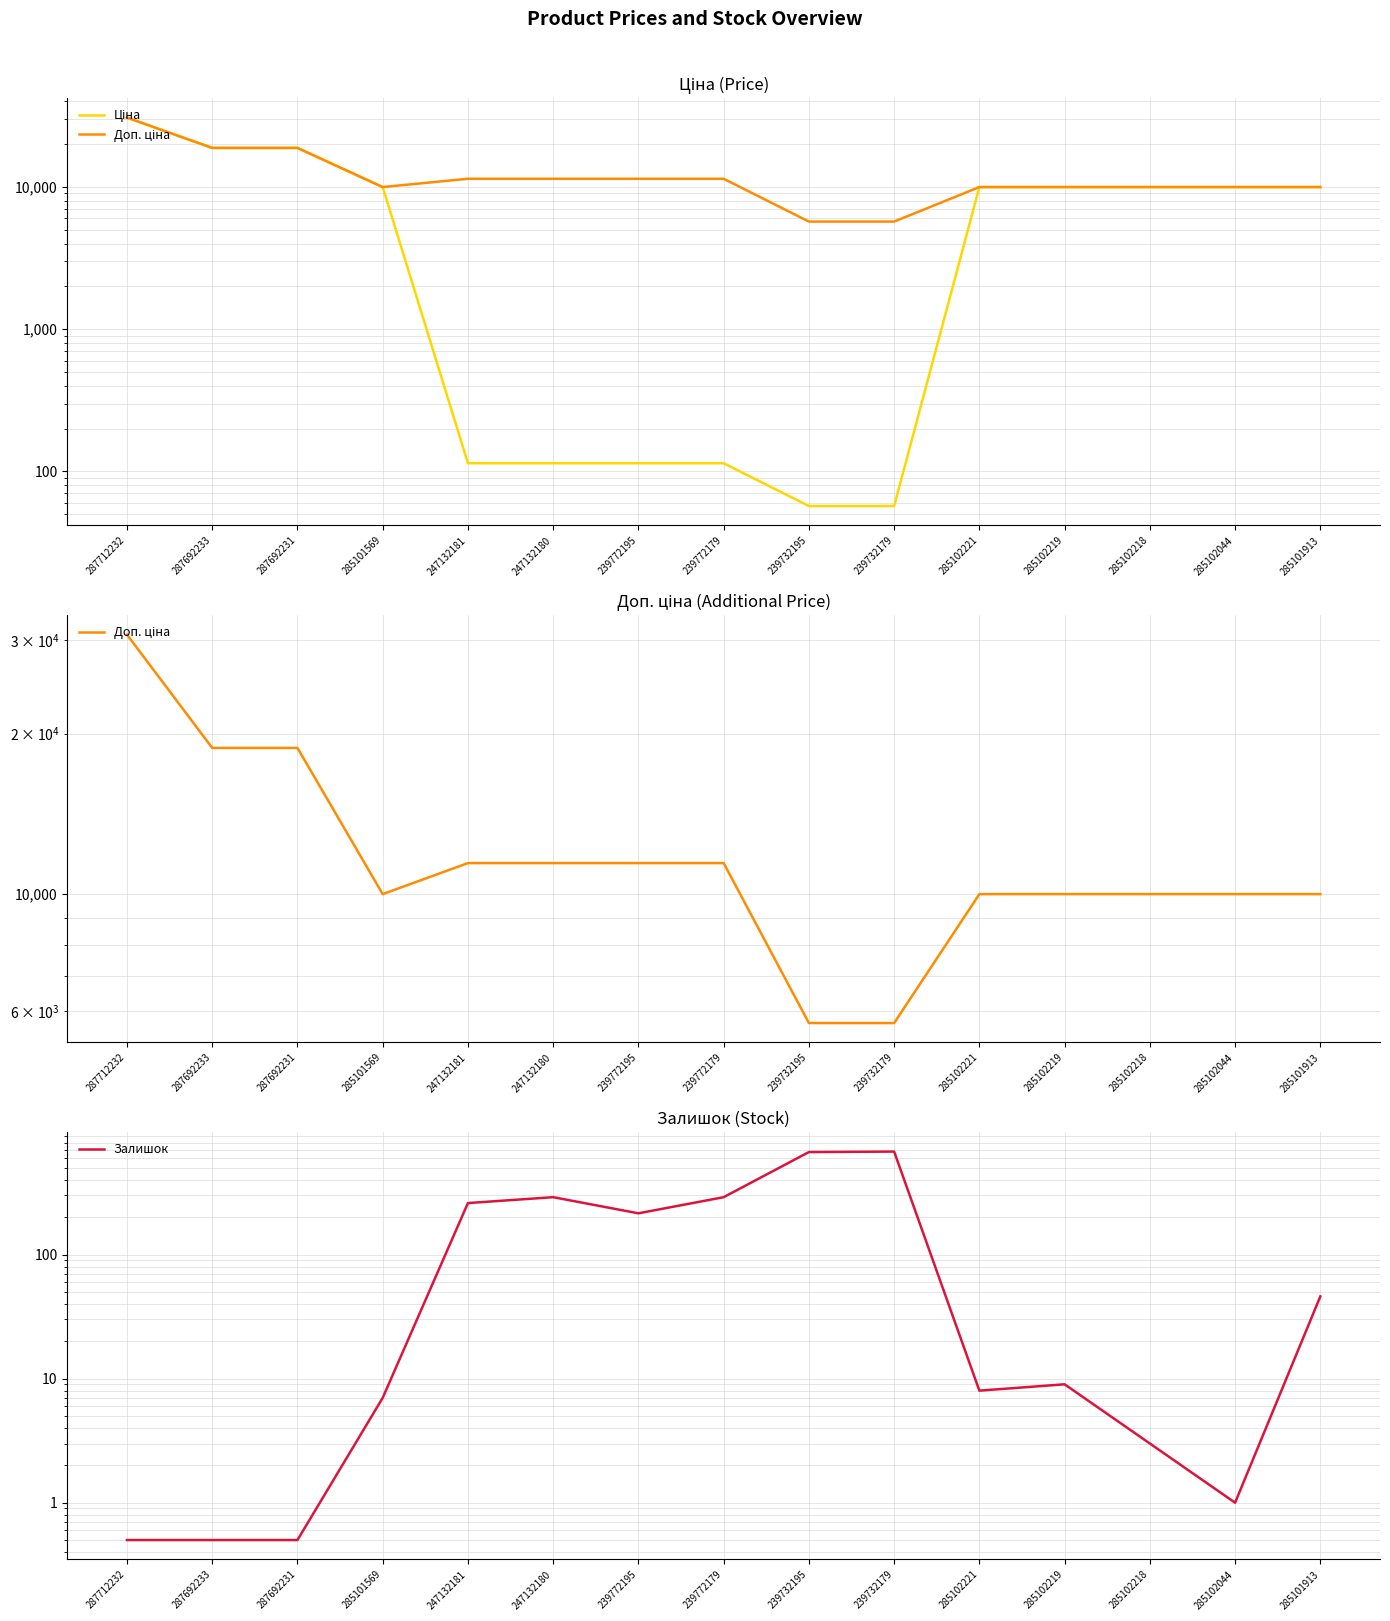

Reading right to left, extract all data points from this chart.

Ціна: 285101913=9975.0	285102044=9975.0	285102218=9975.0	285102219=9975.0	285102221=9975.0	239732179=57.0	239732195=57.0	239772179=114.1	239772195=114.1	247132180=114.1	247132181=114.1	285101569=9975.0	287692231=18796.8	287692233=18796.8	287712232=30717.1
Доп. ціна: 285101913=9975.0	285102044=9975.0	285102218=9975.0	285102219=9975.0	285102221=9975.0	239732179=5705.0	239732195=5705.0	239772179=11410.0	239772195=11410.0	247132180=11410.0	247132181=11410.0	285101569=9975.0	287692231=18796.8	287692233=18796.8	287712232=30717.1
Залишок: 285101913=46.0	285102044=1.0	285102218=3.0	285102219=9.0	285102221=8.0	239732179=676.0	239732195=670.0	239772179=290.0	239772195=215.0	247132180=290.0	247132181=260.0	285101569=7.0	287692231=0.5	287692233=0.5	287712232=0.5